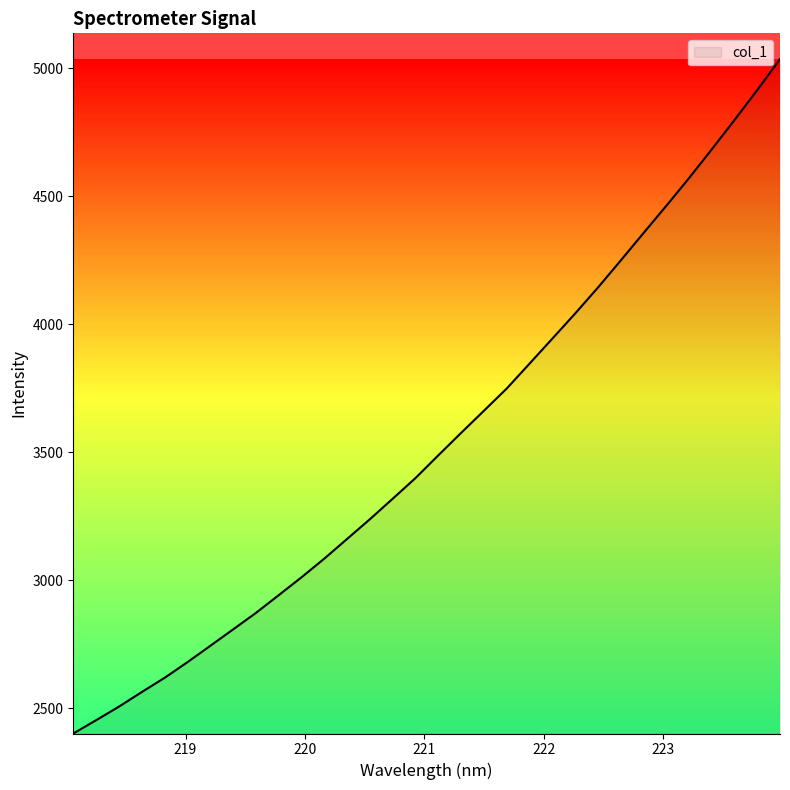

What is the maximum value shown in the chart?

5035.0